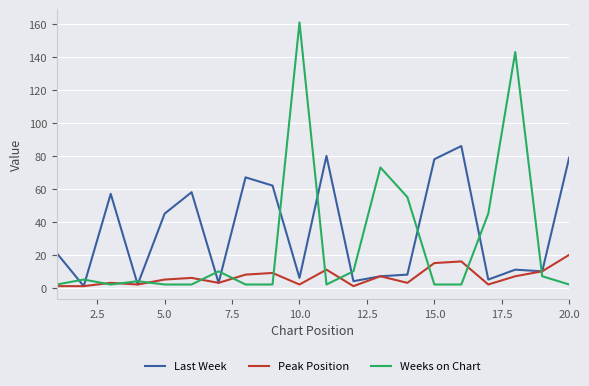

After their last crossing, which series has the higher values: Weeks on Chart or Last Week?

Last Week